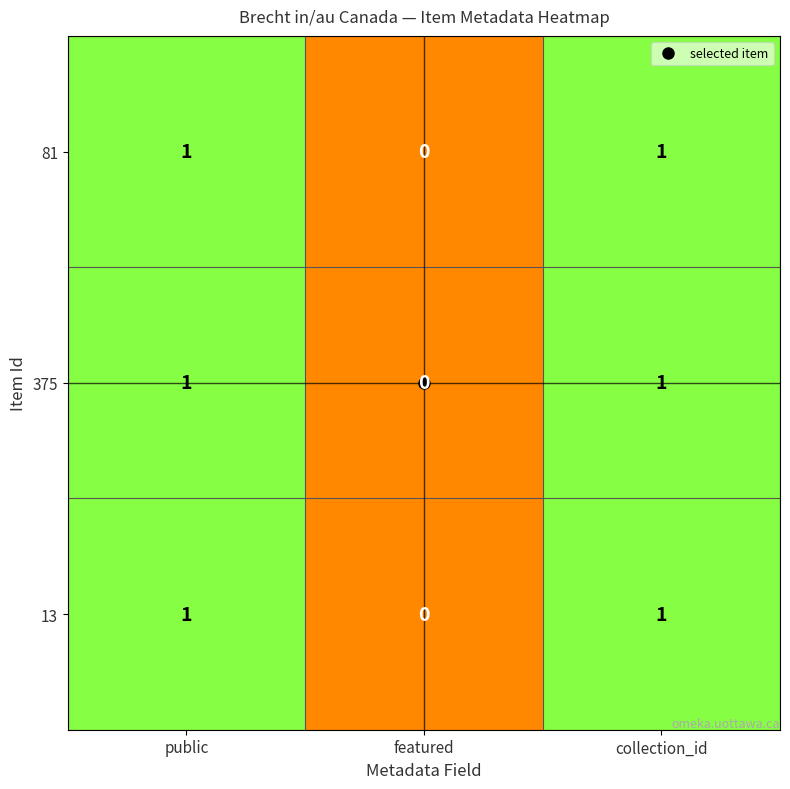

What is the total value across all series at public?

3